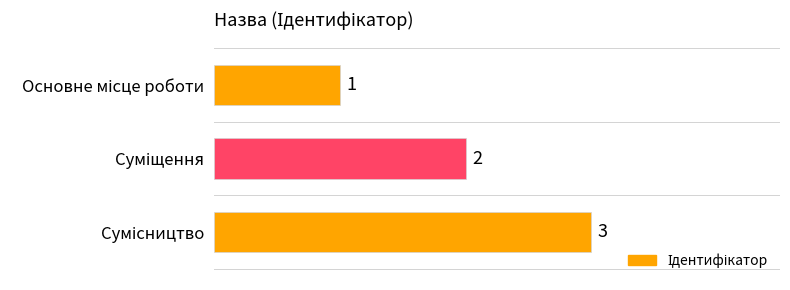

What is the sum of all values?

6